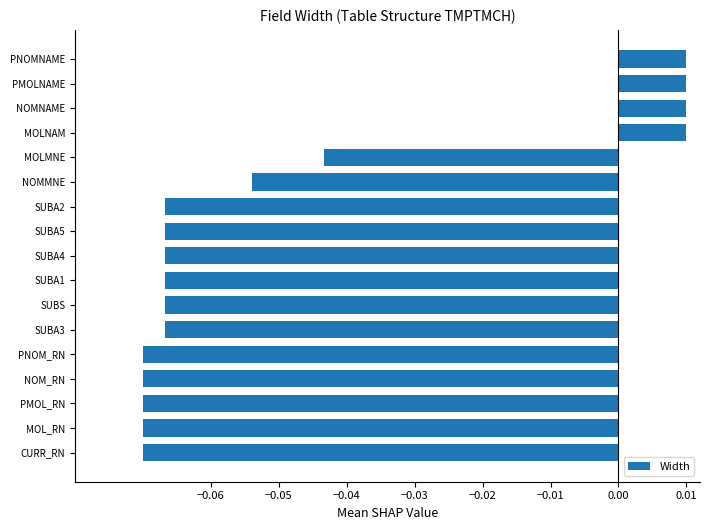

What is the sum of all values?

-0.8